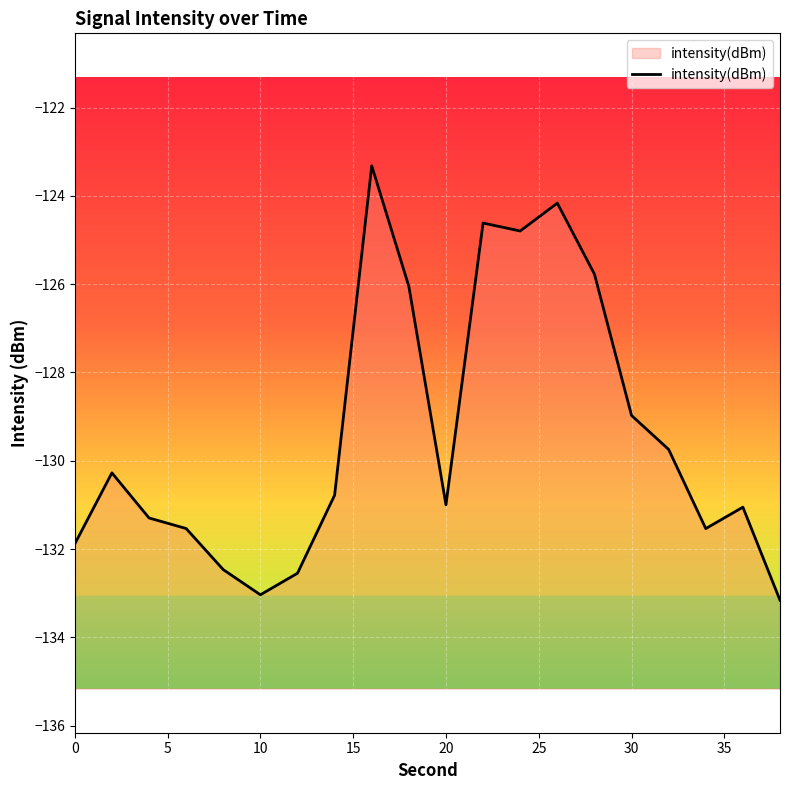

What is the smallest value displayed?

-133.2